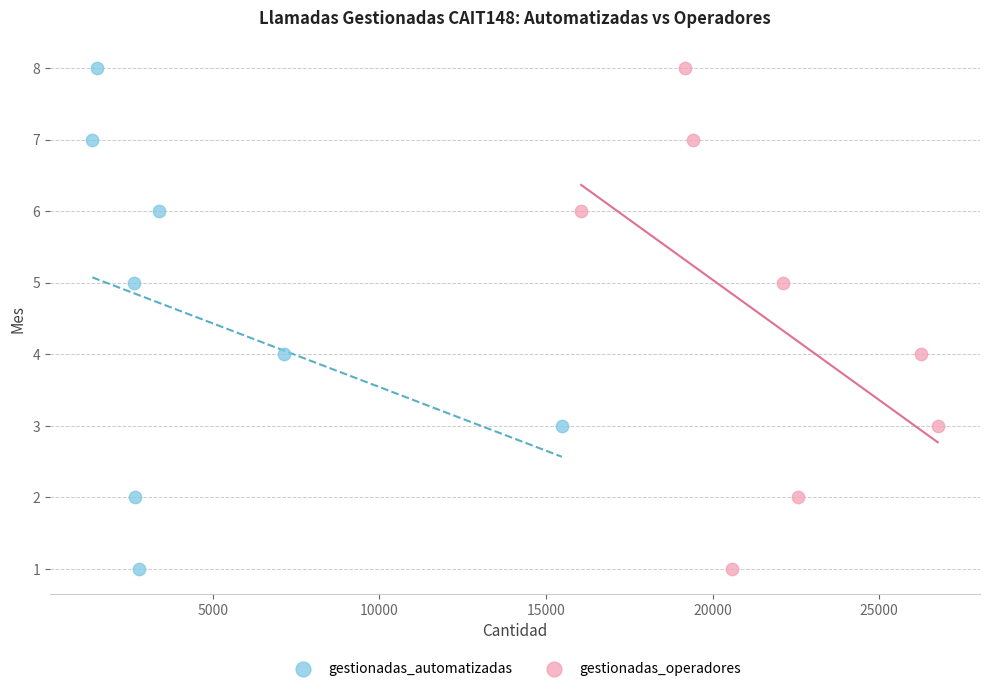

What are all the series names shown in the legend?

gestionadas_automatizadas, gestionadas_operadores